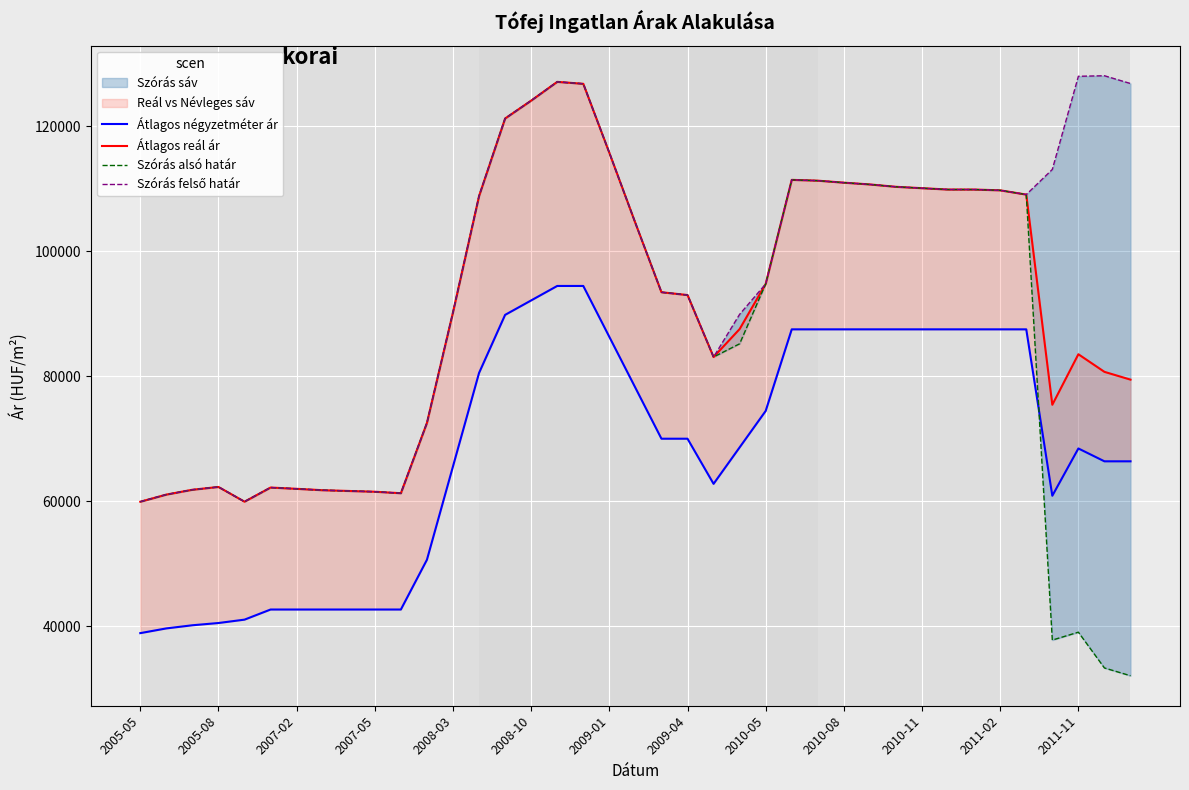

Reading right to left, extract all data points from this chart.

Átlagos négyzetméter ár: 66382	66382	68437	60873	87500	87500	87500	87500	87500	87500	87500	87500	87500	87500	74444	68611	62778	70000	70000	78148	86296	94444	94444	92129	89815	80518	65574	50629	42666	42666	42666	42666	42666	42666	41047	40507	40147	39644	38888
Átlagos reál ár: 79454	80698	83517	75431	109067	109747	109872	109872	110090	110310	110688	110974	111293	111421	94768	87544	83072	92990	93439	104504	115750	126795	127103	124101	121242	108825	90225	72526	61278	61517	61638	61759	61982	62186	59925	62281	61834	61060	59916
Szórás alsó határ: 32070	33314	39039	37775	109067	109747	109872	109872	110090	110310	110688	110974	111293	111421	94768	85187	83072	92990	93439	104504	115750	126795	127103	124101	121242	108825	90225	72526	61278	61517	61638	61759	61982	62186	59925	62281	61834	61060	59916
Szórás felső határ: 126838	128082	127995	113087	109067	109747	109872	109872	110090	110310	110688	110974	111293	111421	94768	89901	83072	92990	93439	104504	115750	126795	127103	124101	121242	108825	90225	72526	61278	61517	61638	61759	61982	62186	59925	62281	61834	61060	59916